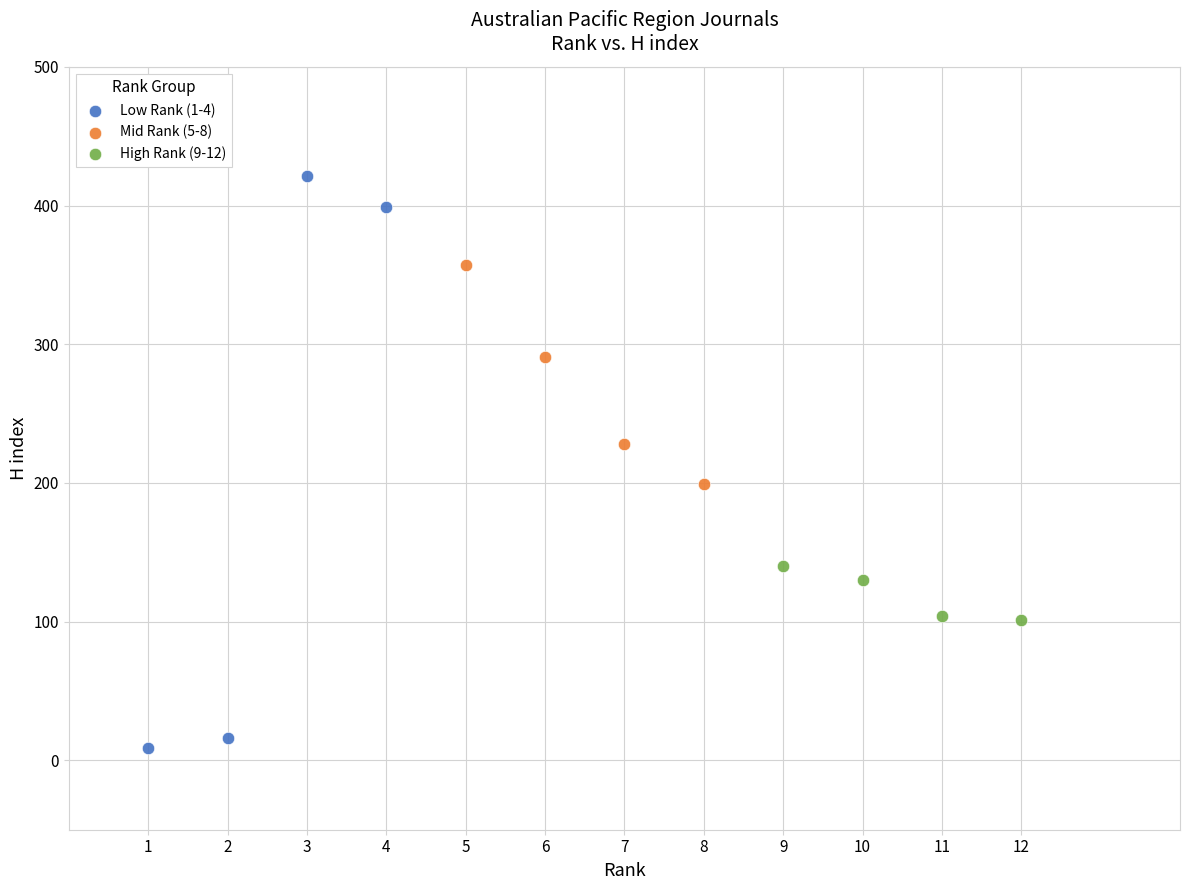

Which series has the widest spread of Y values?

Low Rank (1-4)